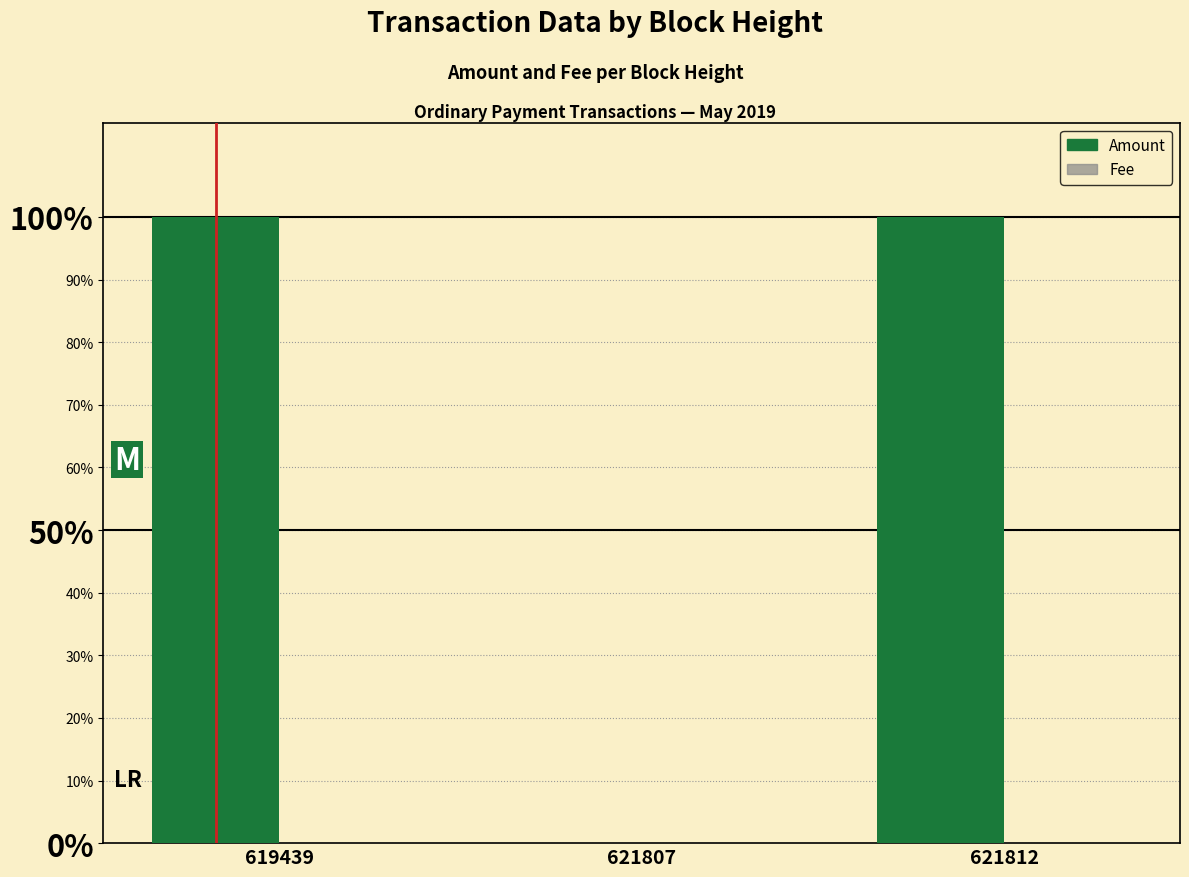

Which series has the largest range (max minus min)?

Amount